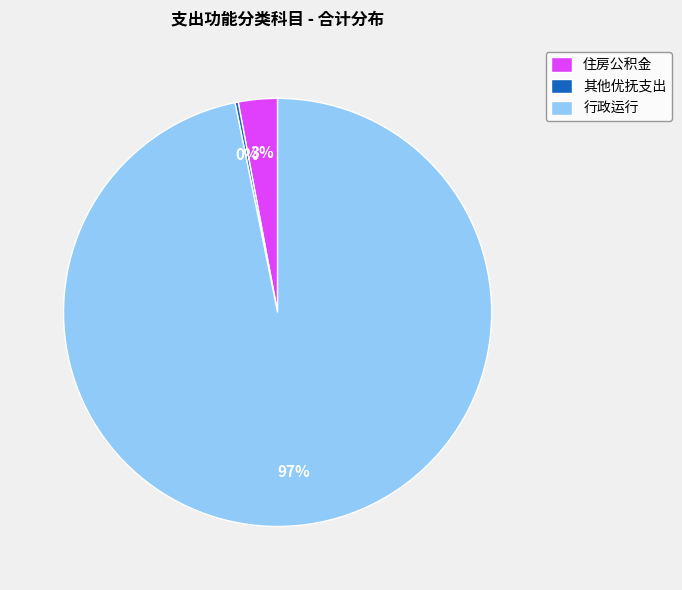

Is it true that 住房公积金 is 3% of the pie?

True